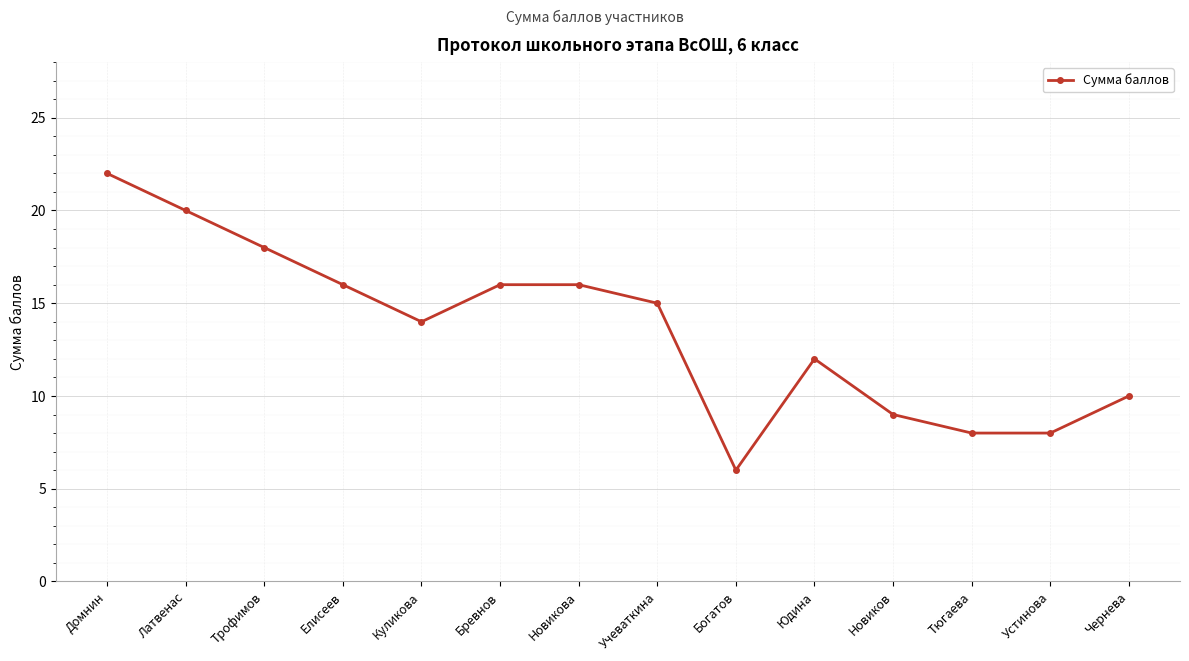

How many values are below 15?

7